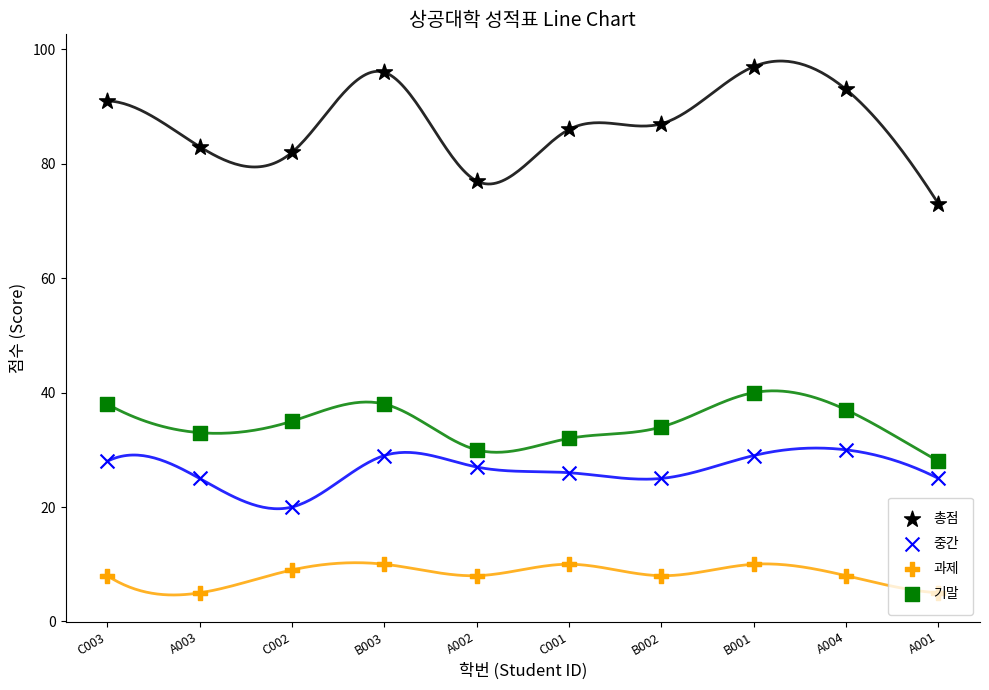

At how many categories does at least one series exceed 5?

10